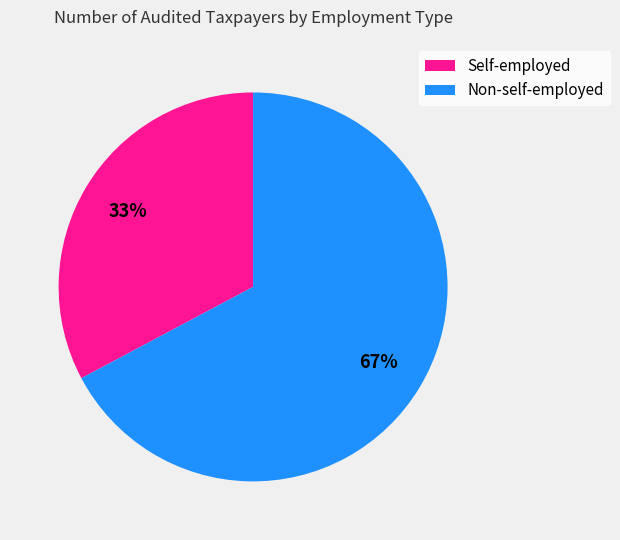

What is the largest slice in the pie chart?

Non-self-employed